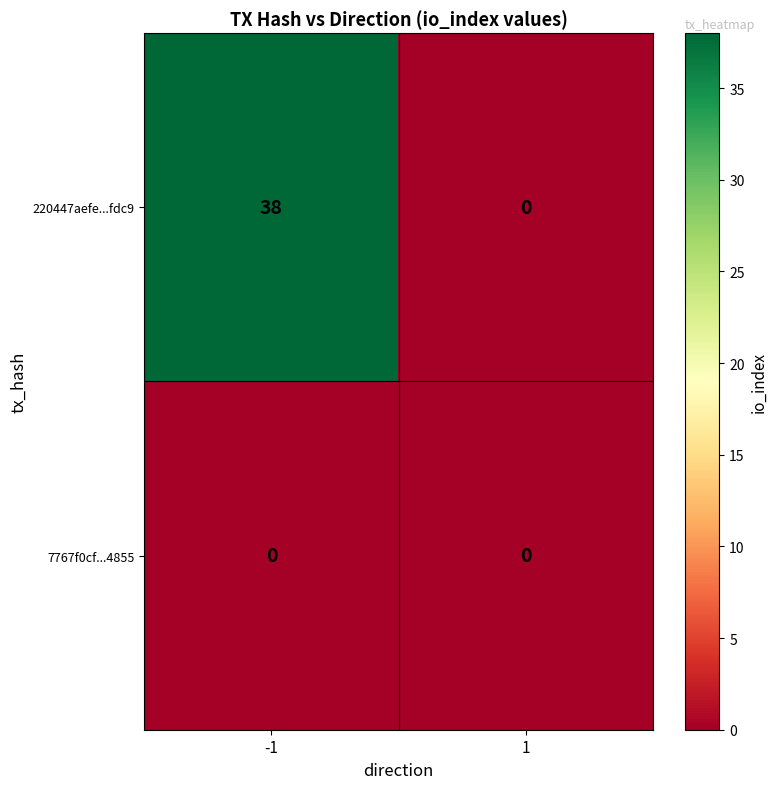

Which series has the largest total across all categories?

220447aefe...fdc9